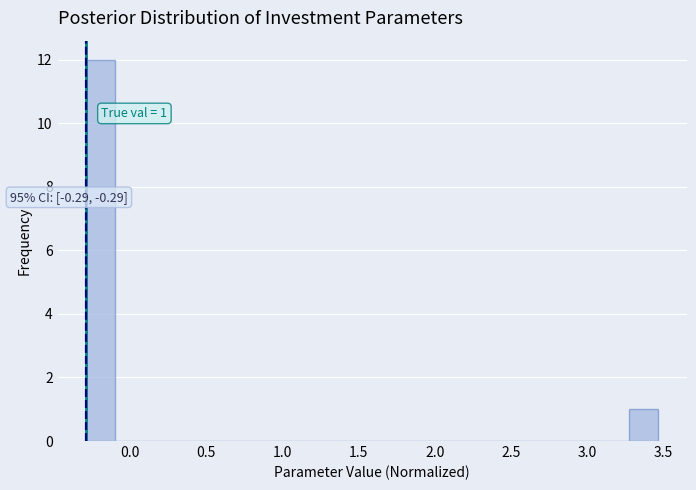

Around what value on the x-axis is the tallest bar? Give the approximate position of its centre, as read against the axis.

-0.20